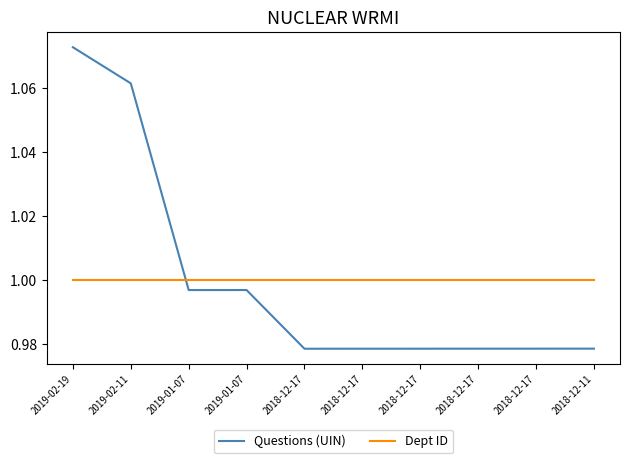

Does the chart display data point markers on the line(s)?

No